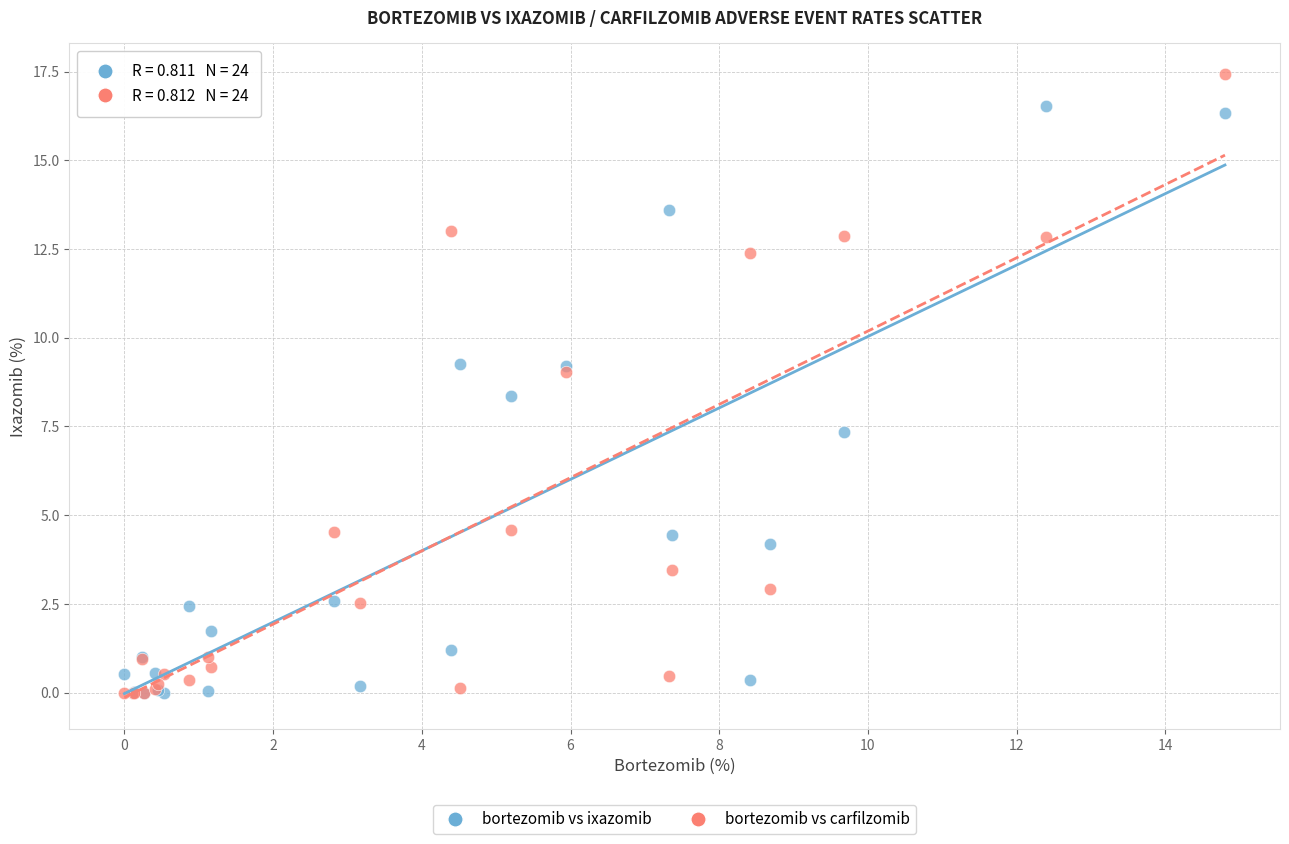

What are all the series names shown in the legend?

bortezomib vs ixazomib, bortezomib vs carfilzomib